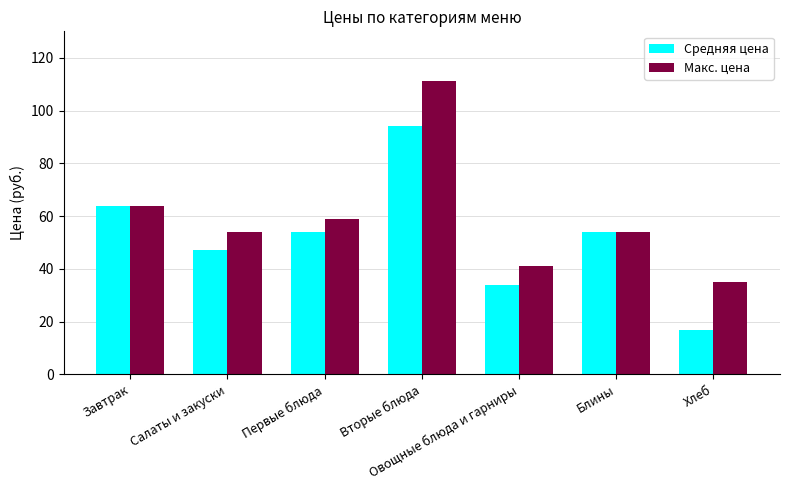

Is the value of Макс. цена at Вторые блюда greater than the value of Средняя цена at Вторые блюда?

Yes